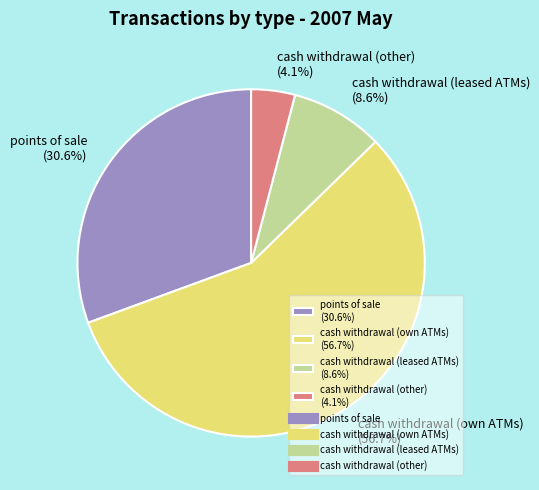

Combined, what portion of the pie is cash withdrawal (other) (4.1%) and cash withdrawal (own ATMs) (56.7%)?

60.8%